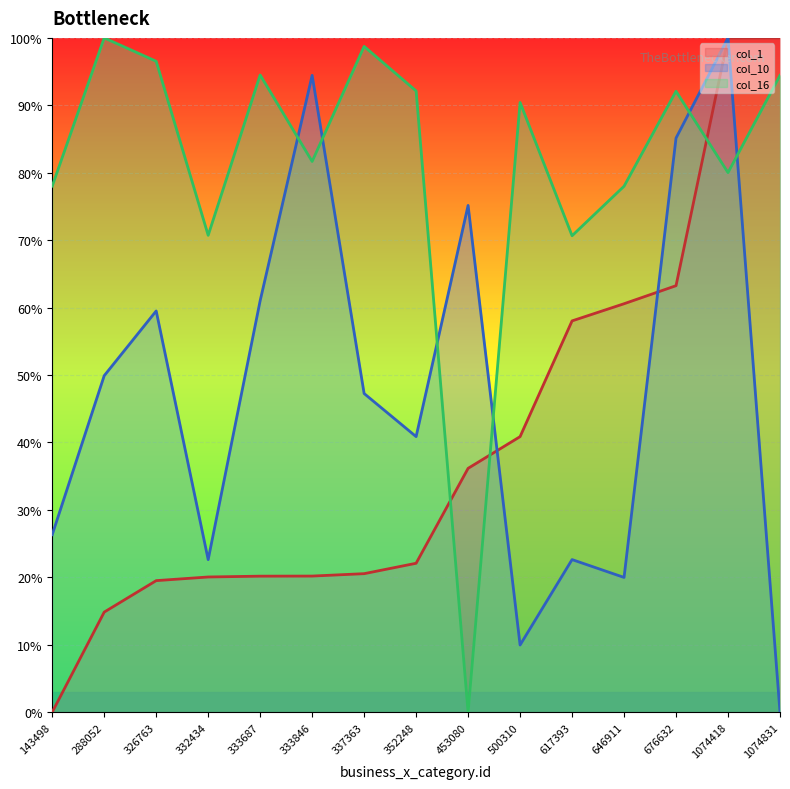

Which category has the highest value across all series?

1074831